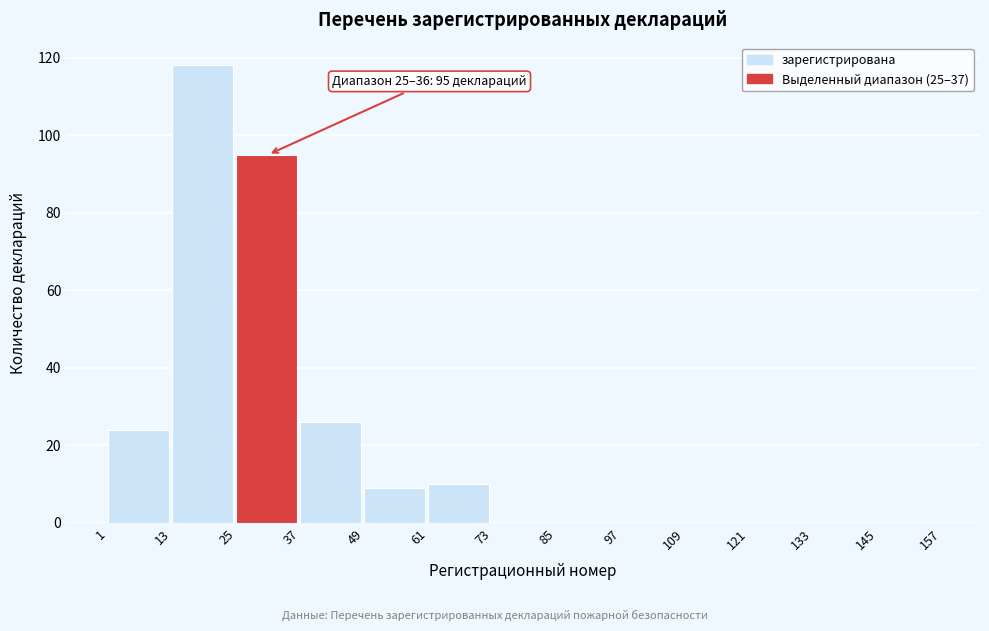

Reading left to right, what are all the values shown in this chart?

1=24	13=118	25=95	37=26	49=9	61=10	73=0	85=0	97=0	109=0	121=0	133=0	145=0